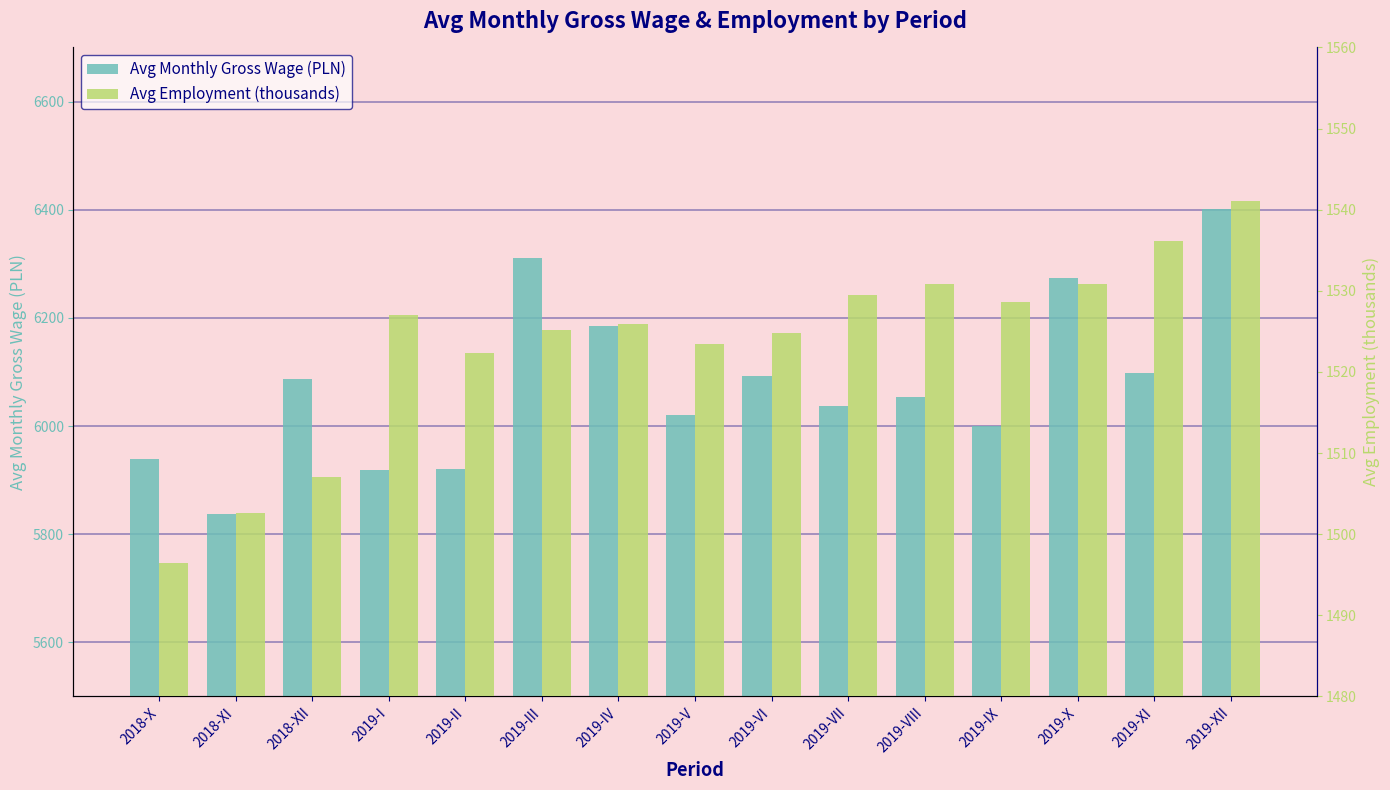

What is the average value of the Avg Monthly Gross Wage (PLN) series?

6078.5